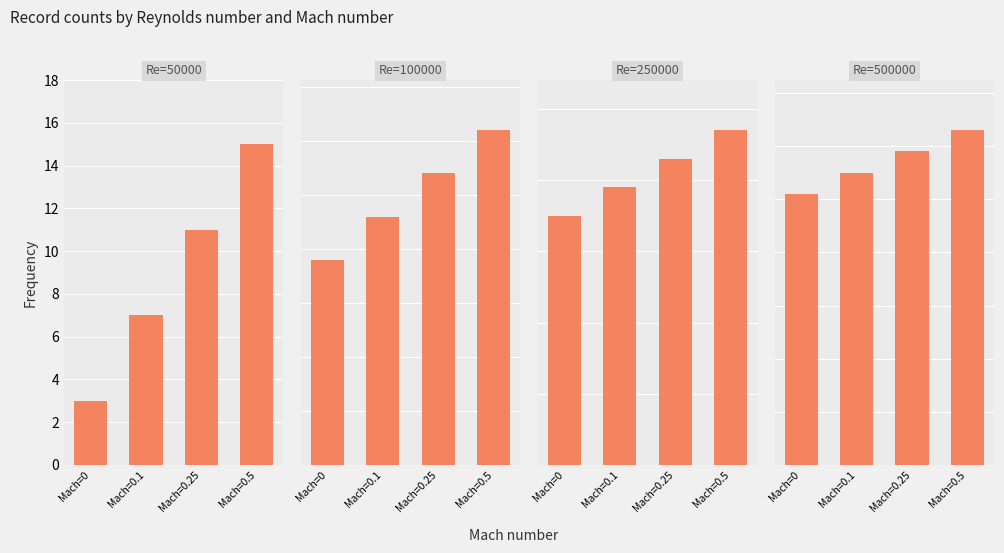

At which category is the sum across all series the highest?

Mach=0.5